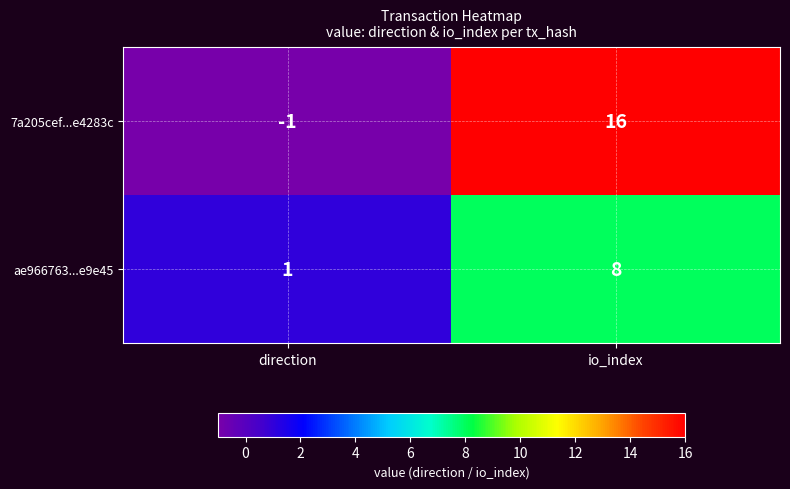

What is the greatest value displayed?

16